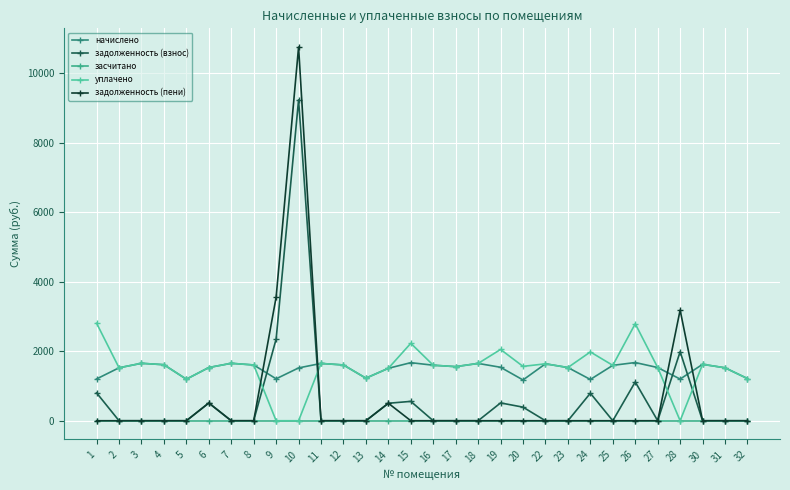

In задолженность (пени), how many points are higher than both neighbors (excluding endpoints)?

4